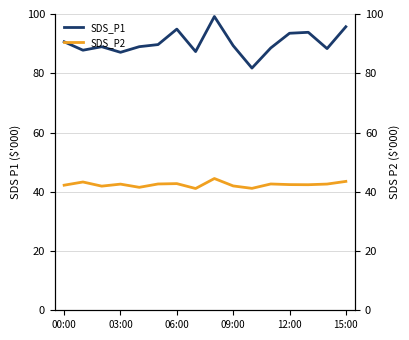

What is the difference between the SDS_P2 values at 03:00 and 15:00?

0.9